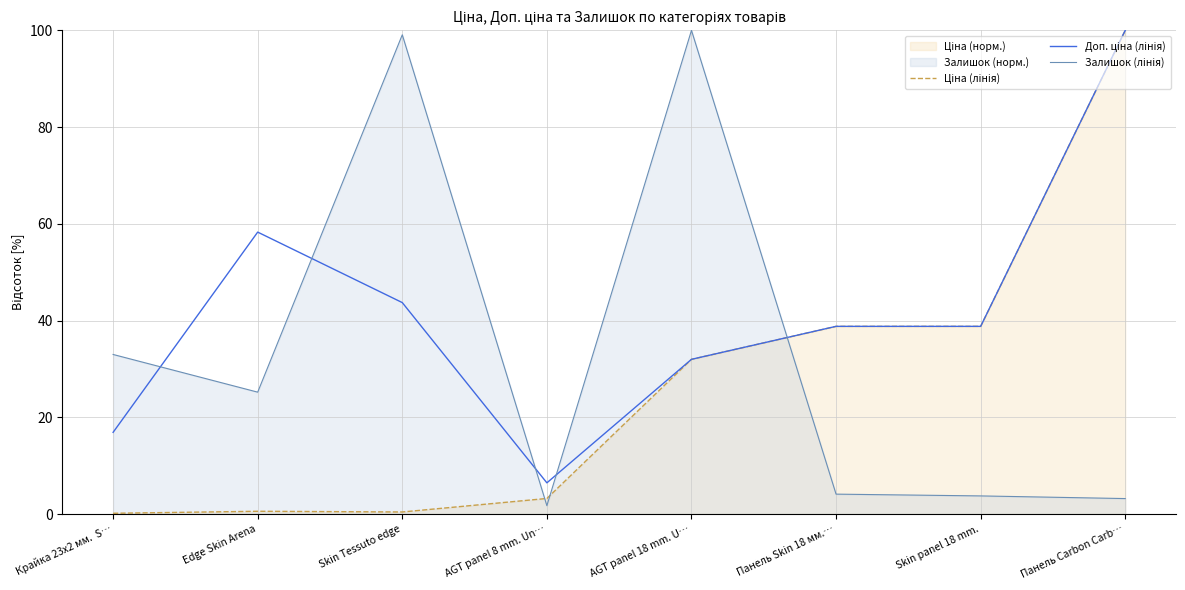

What is the sum of the Залишок (лінія) values at Edge Skin Arena and Крайка 23x2 мм.  S…?

58.2